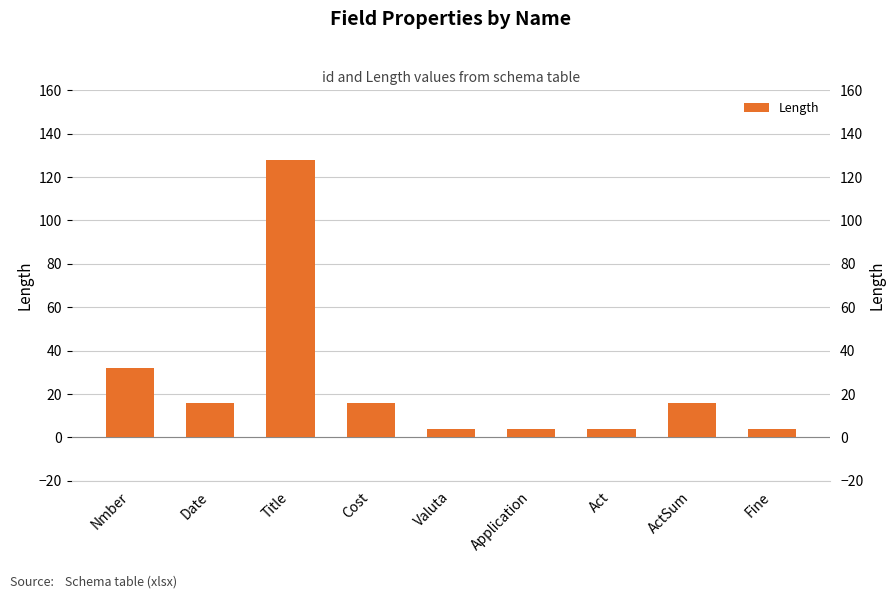

True or false: the data shows 2 at Application.

False